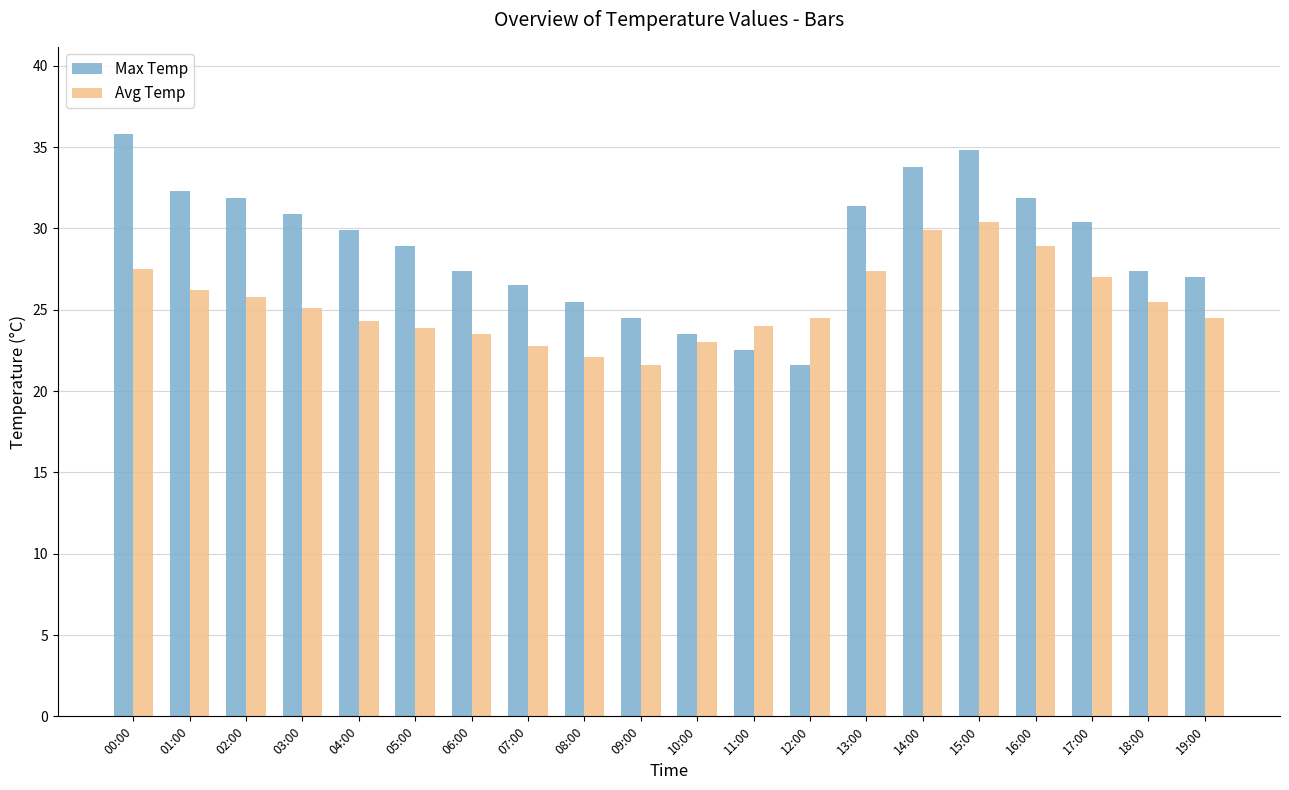

Rank the series at 09:00 from highest to lowest value.

Max Temp, Avg Temp